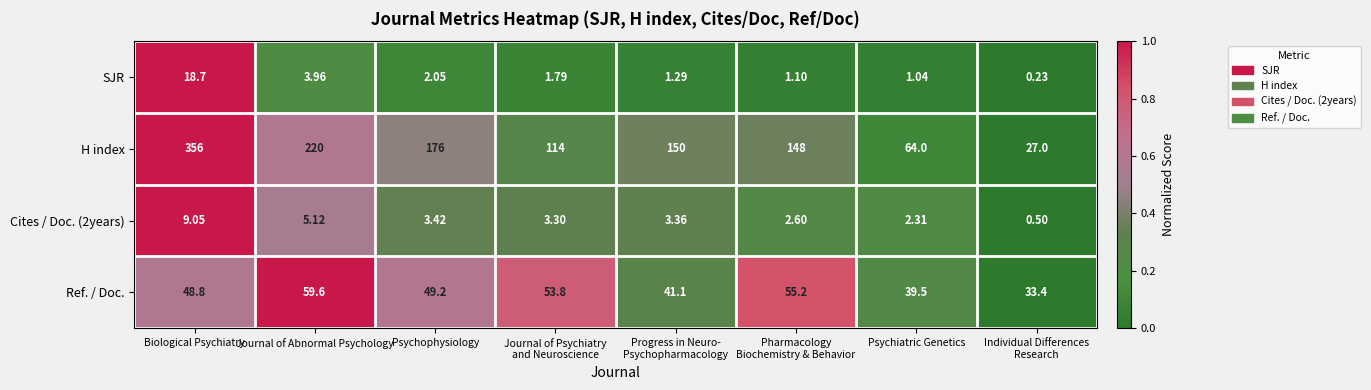

Which series has the widest spread of values?

H index